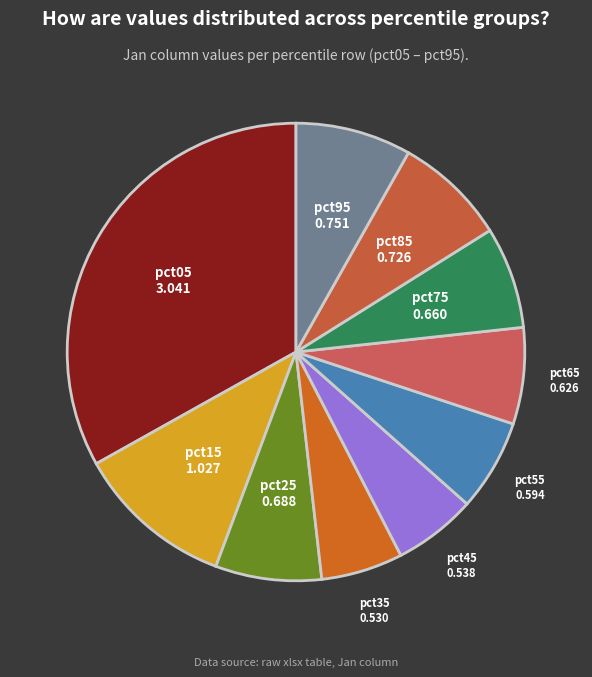

Count the number of slices in the pie.

10